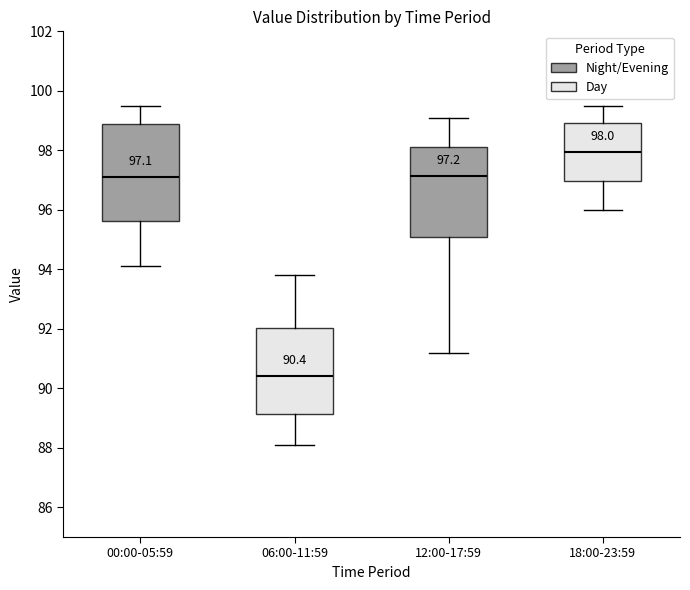

Which box is the tallest, from its lower edge to its upper edge?

00:00-05:59